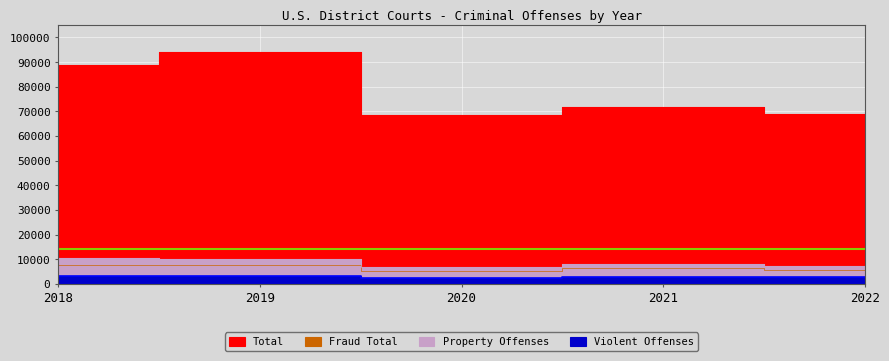

What is the average value of the Total series?

78456